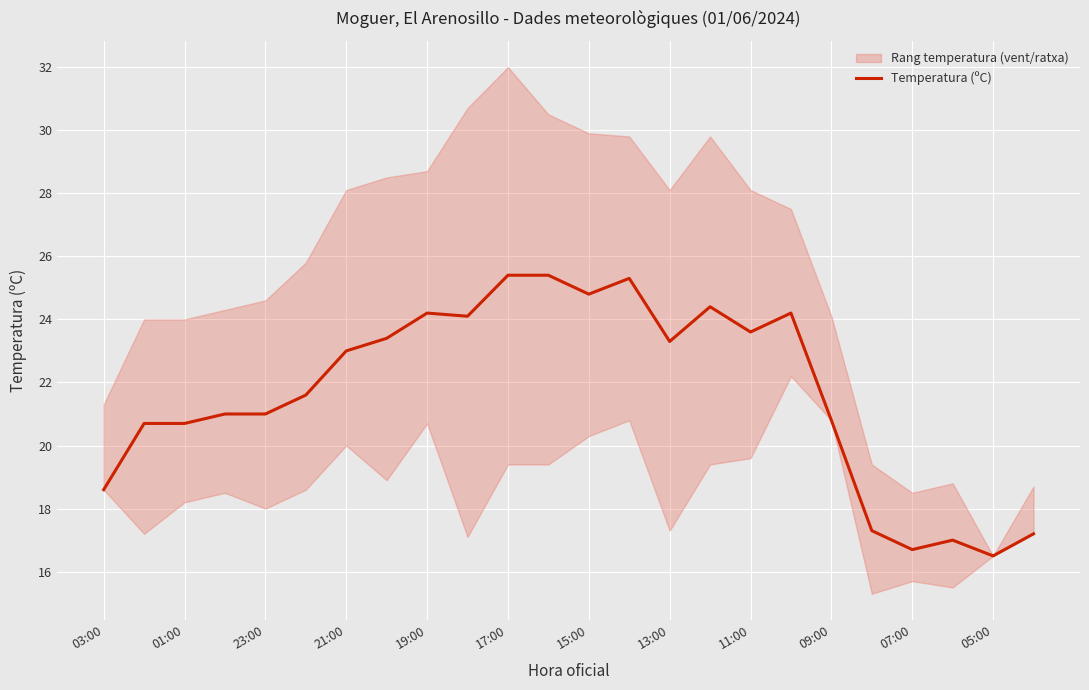

Is this an area chart (filled region under the line)?

No